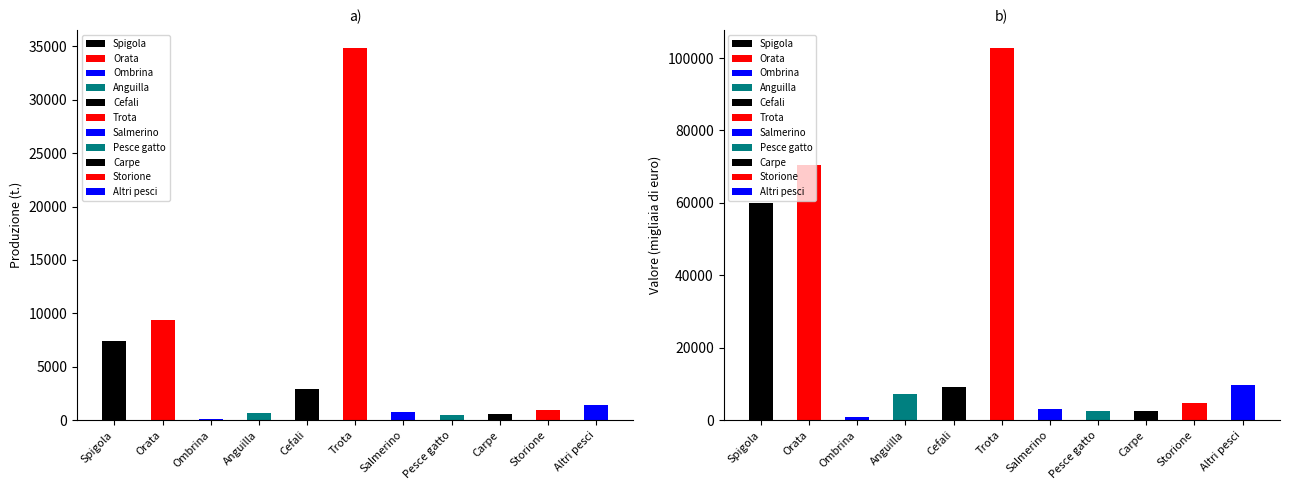

What is the greatest value displayed?

102650